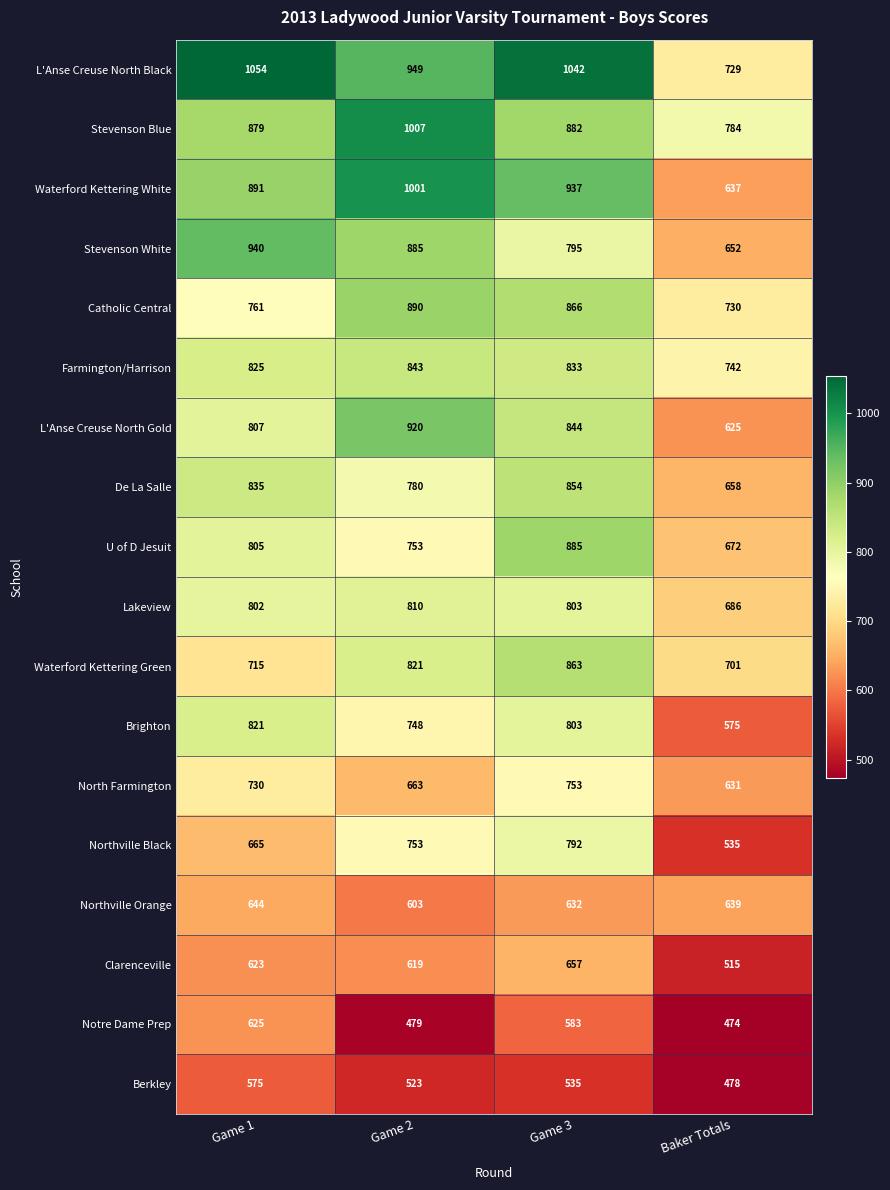

At which label does De La Salle reach its peak?

Game 3